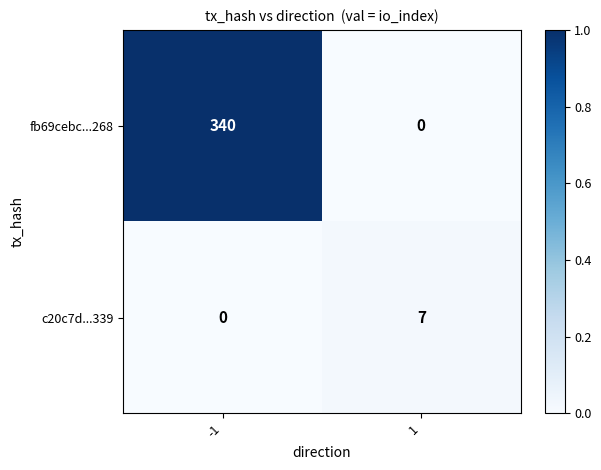

What is the approximate value of c20c7d...339 at 1?

7